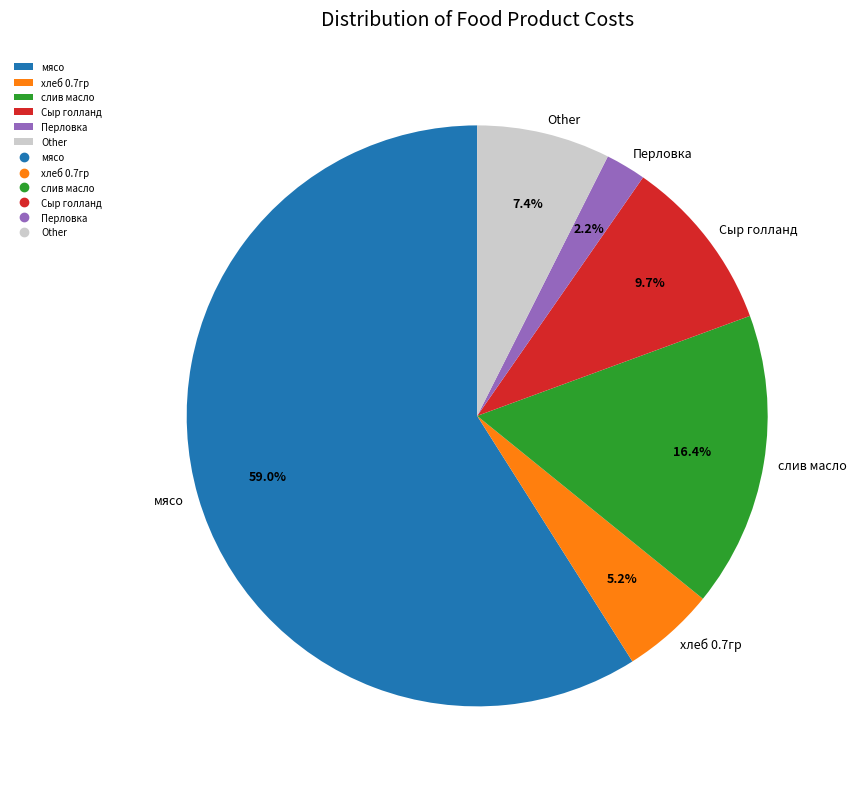

How many segments does this pie chart have?

6